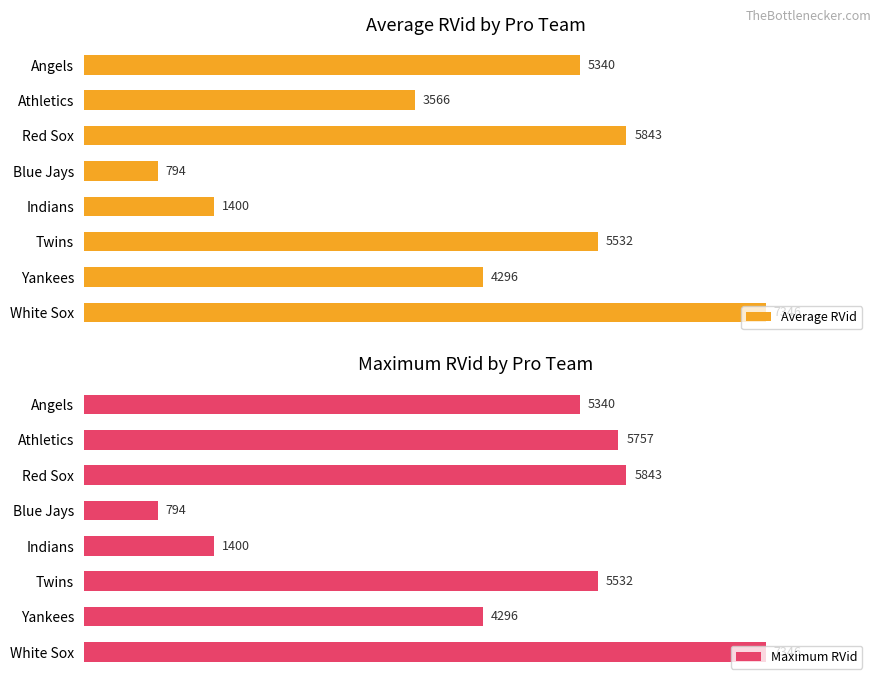

What is the minimum value shown in the chart?

794